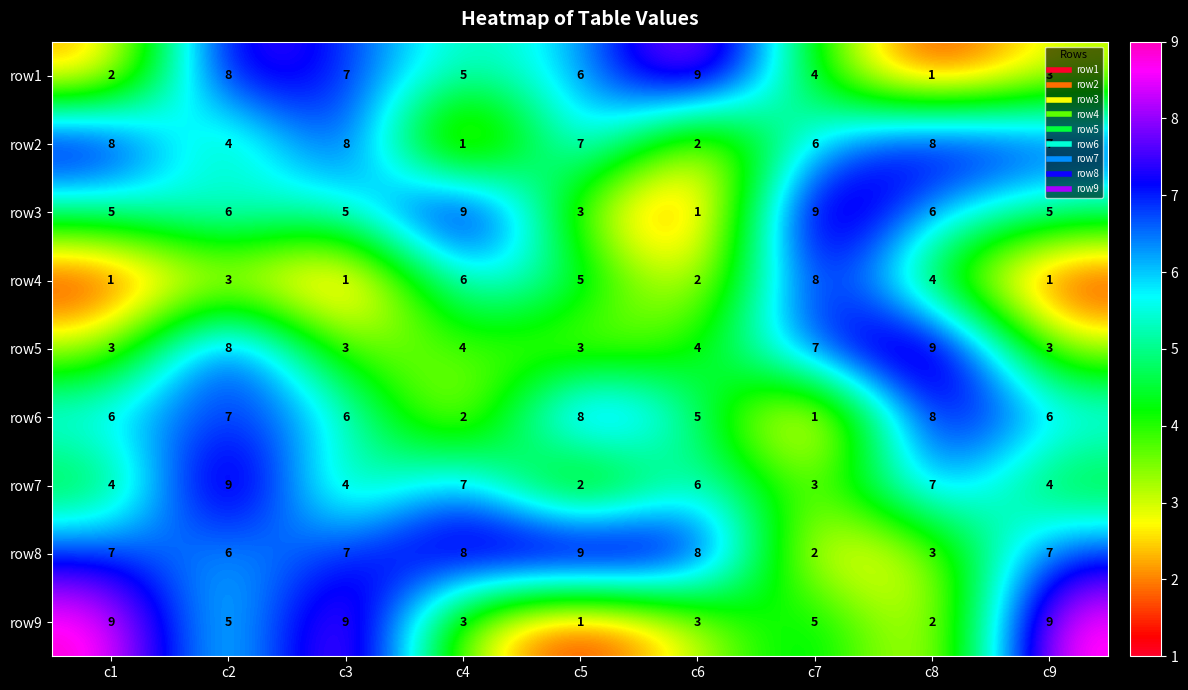

Count the row7 values in the range 4 to 7.

6